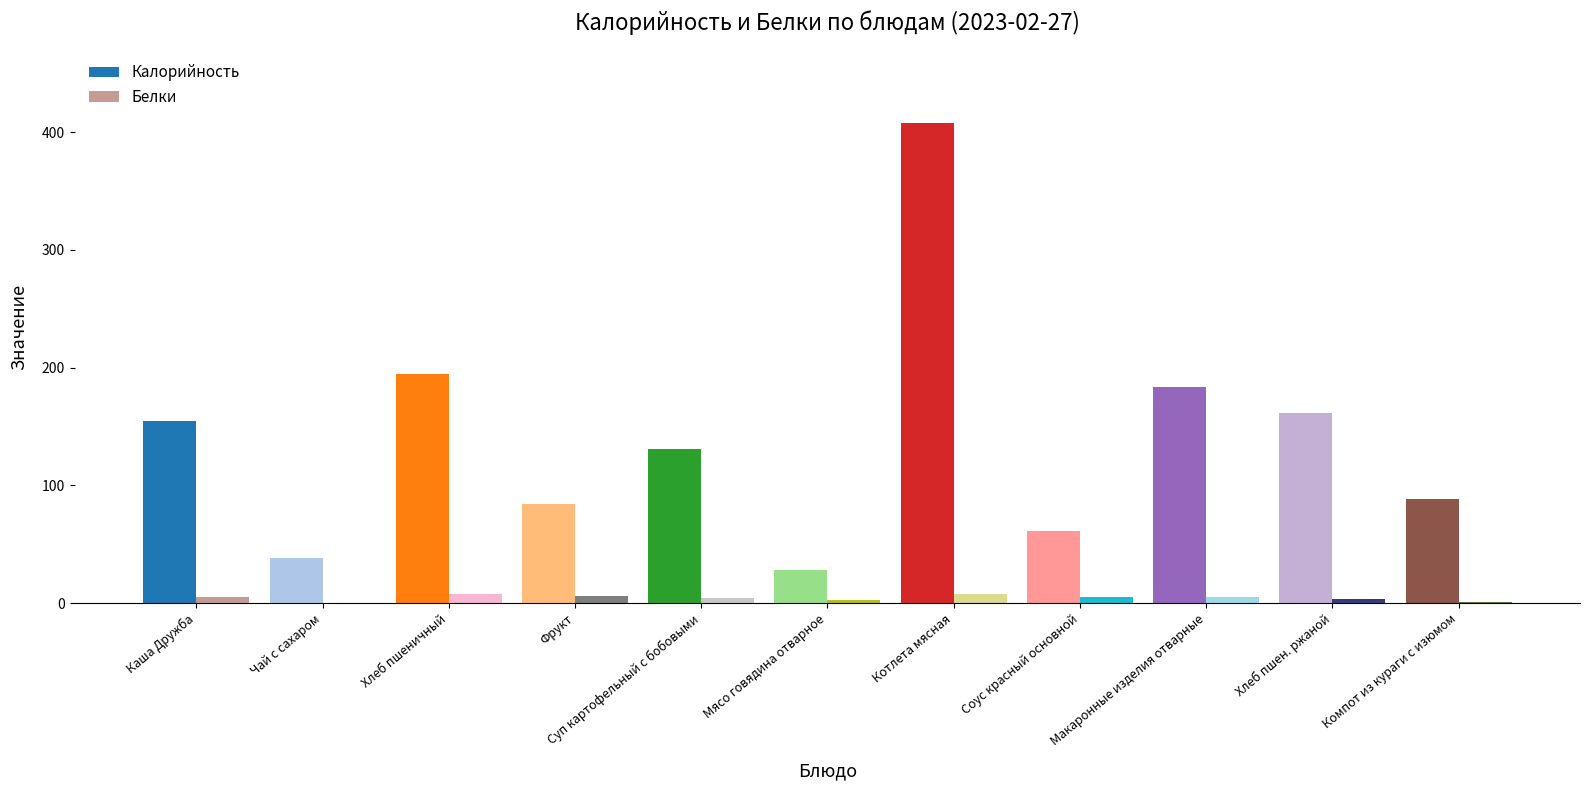

Between Чай с сахаром and Хлеб пшеничный, which series saw the biggest shift?

Калорийность